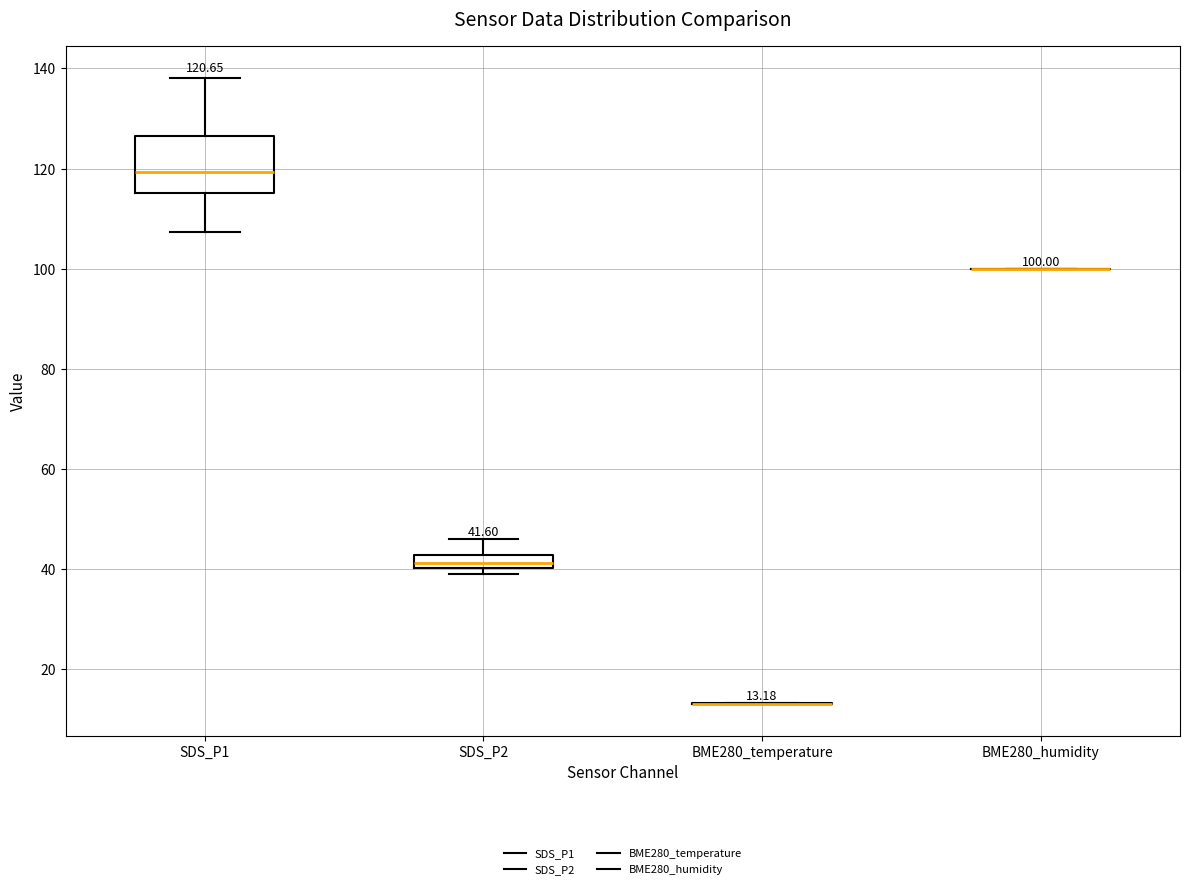

Comparing the boxes themselves (not the whiskers), which one is the tallest?

SDS_P1